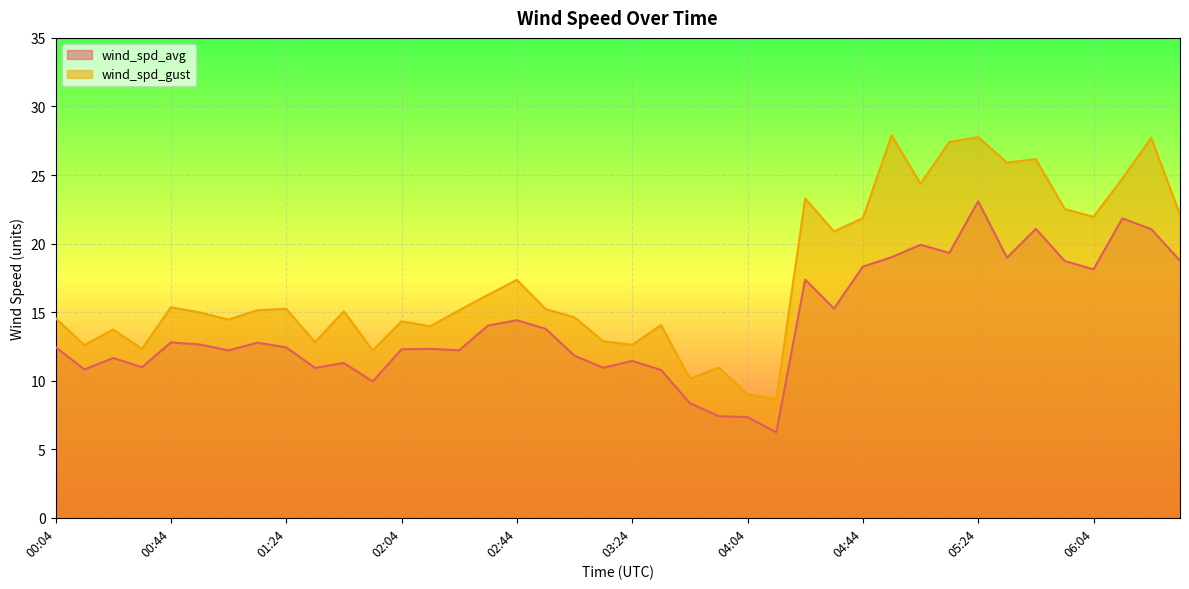

List the series in order of their peak value, highest first.

wind_spd_gust, wind_spd_avg